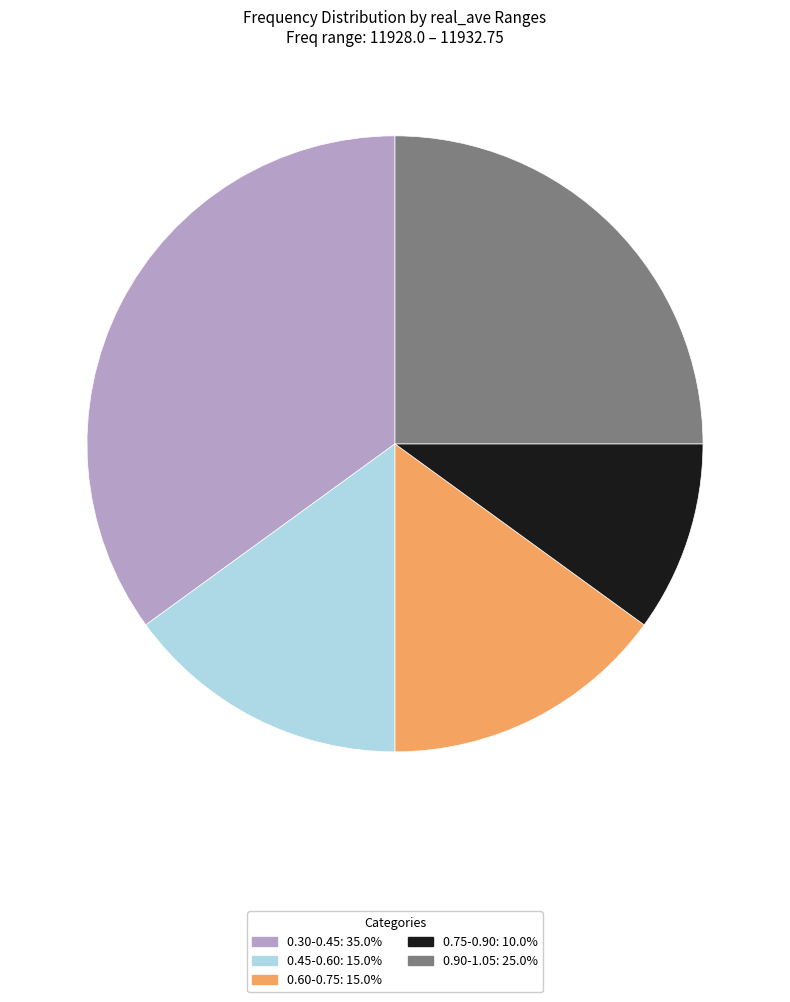

How many slices are in this pie chart?

5